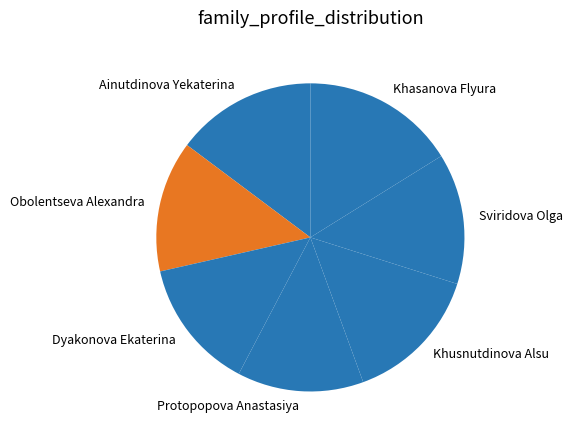

Which category has the biggest portion of the pie?

Khasanova Flyura